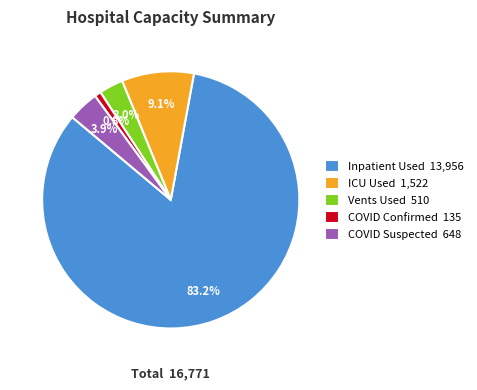

Combined, do COVID Confirmed and COVID Suspected account for over 50%?

No